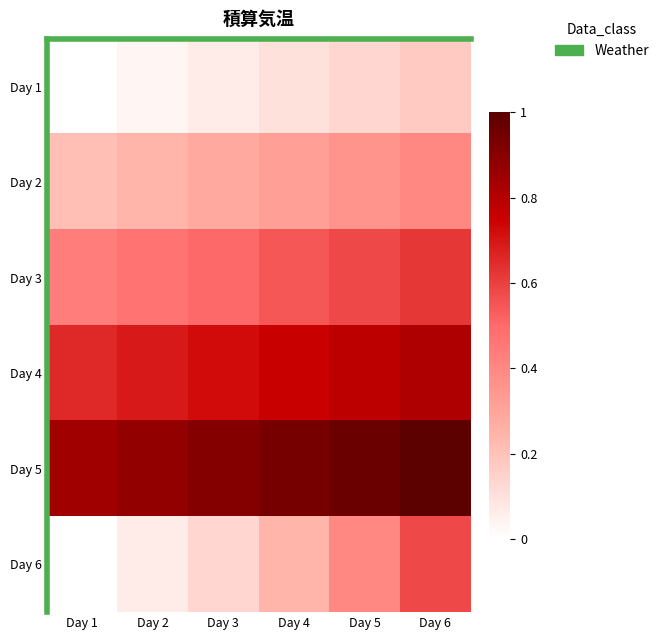

Which series changed the most between Day 2 and Day 4?

Day 6